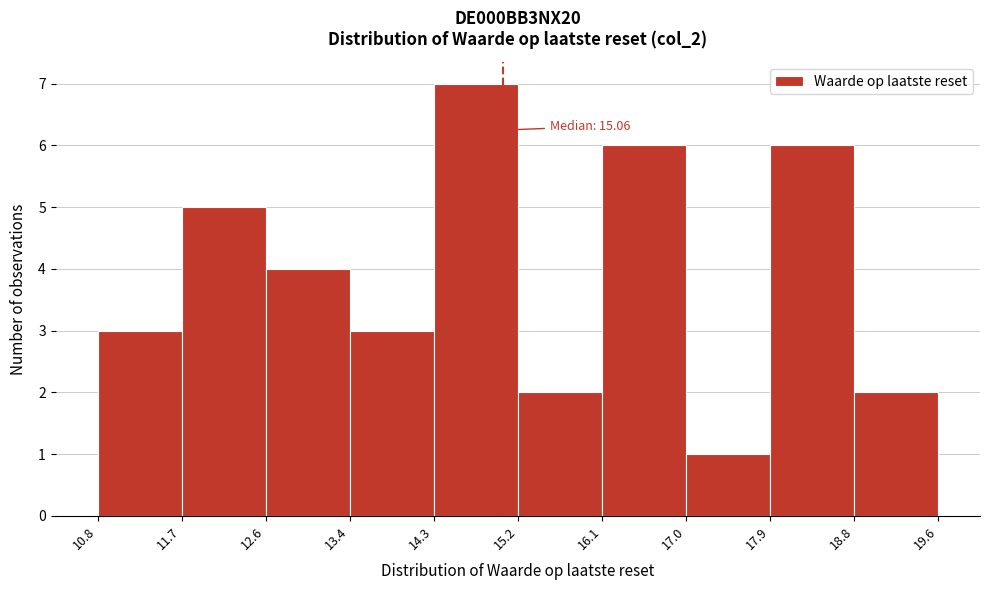

Which range on the x-axis has the tallest bar?

14.3 to 15.2